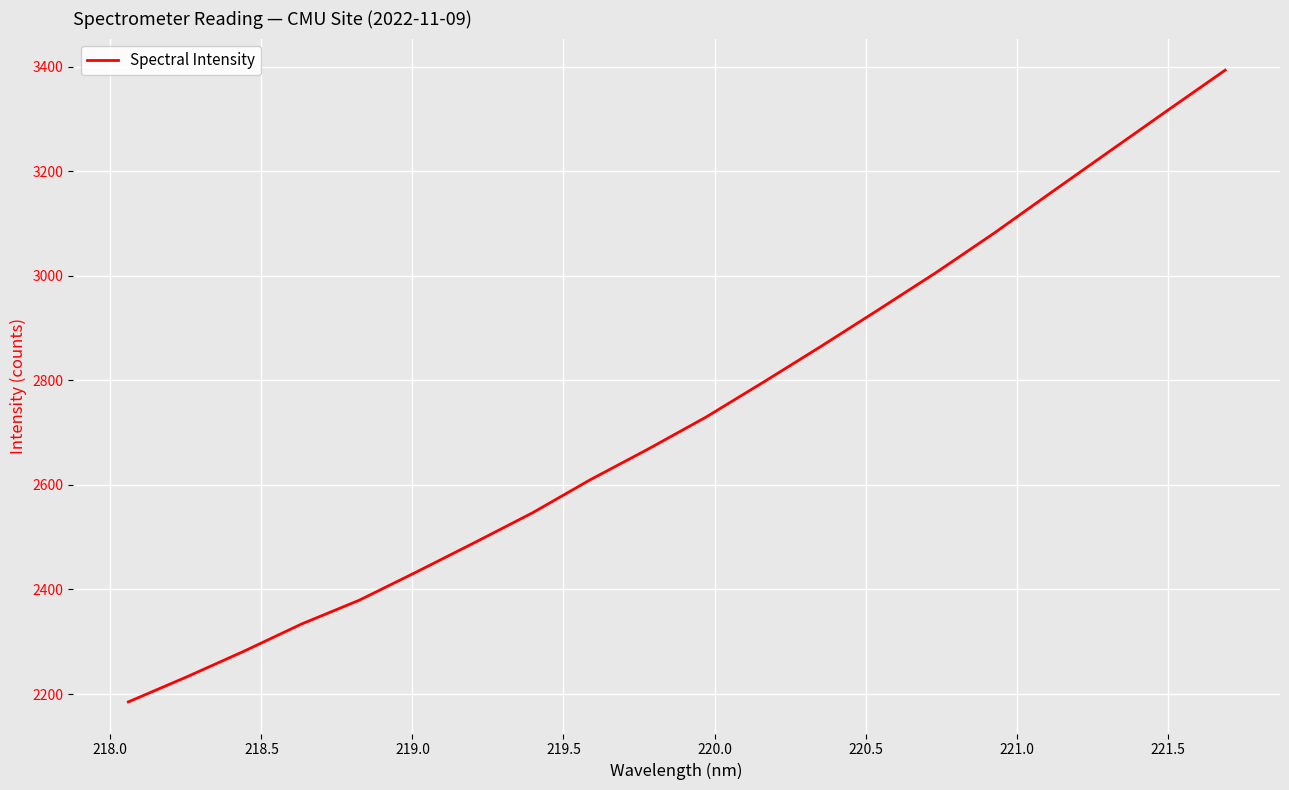

What is the minimum value shown in the chart?

2184.9